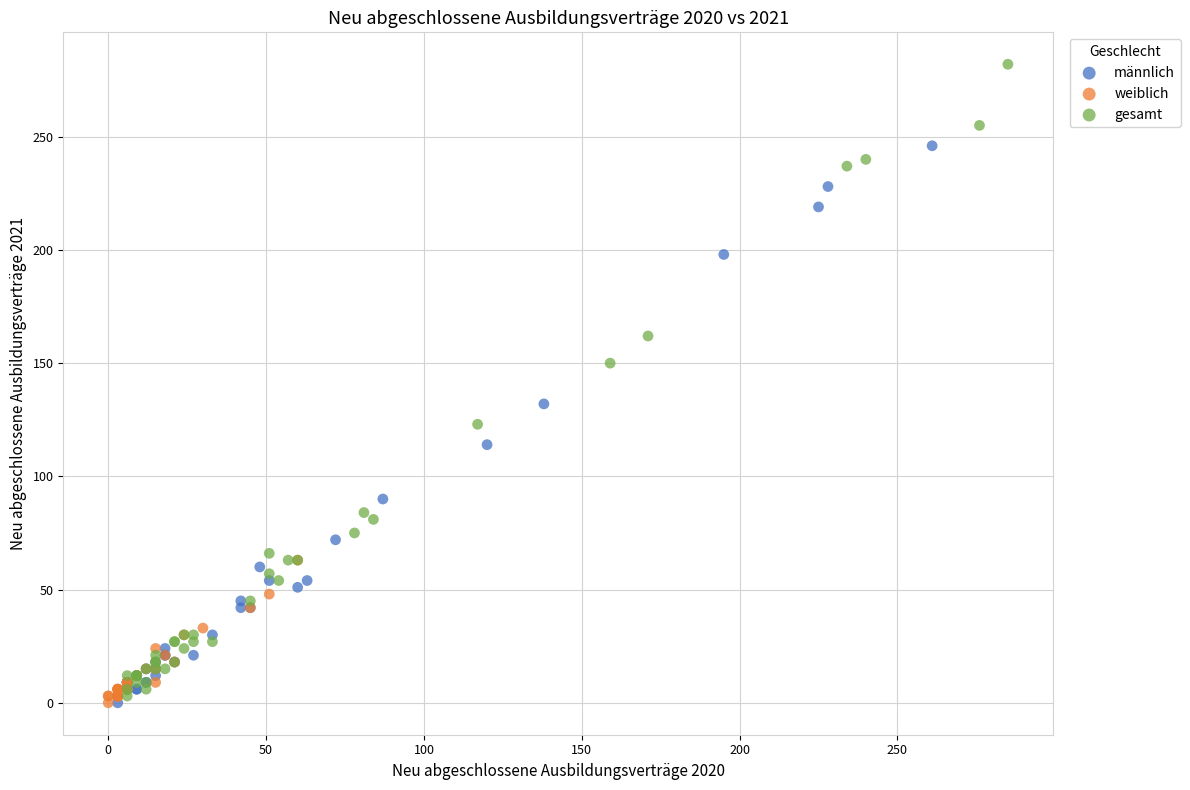

Which series reaches the maximum Y coordinate?

gesamt